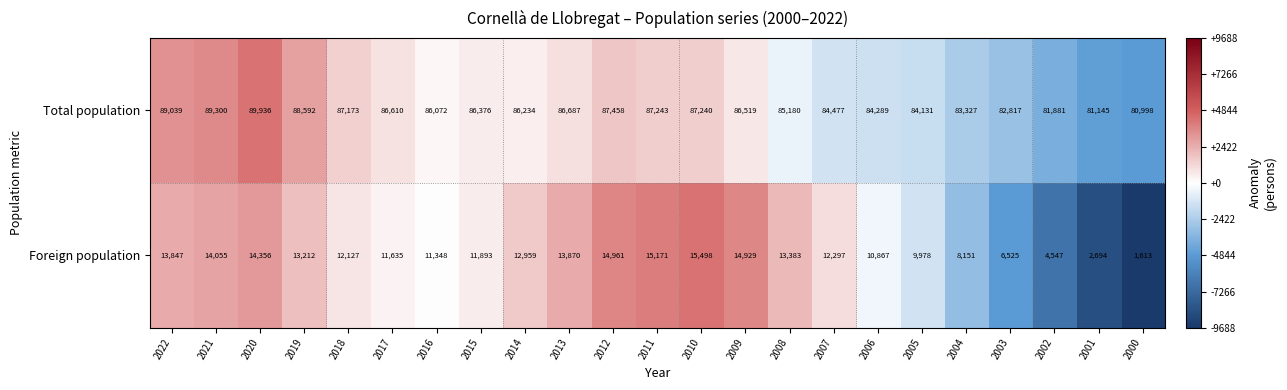

At how many categories does at least one series exceed 3629?

23